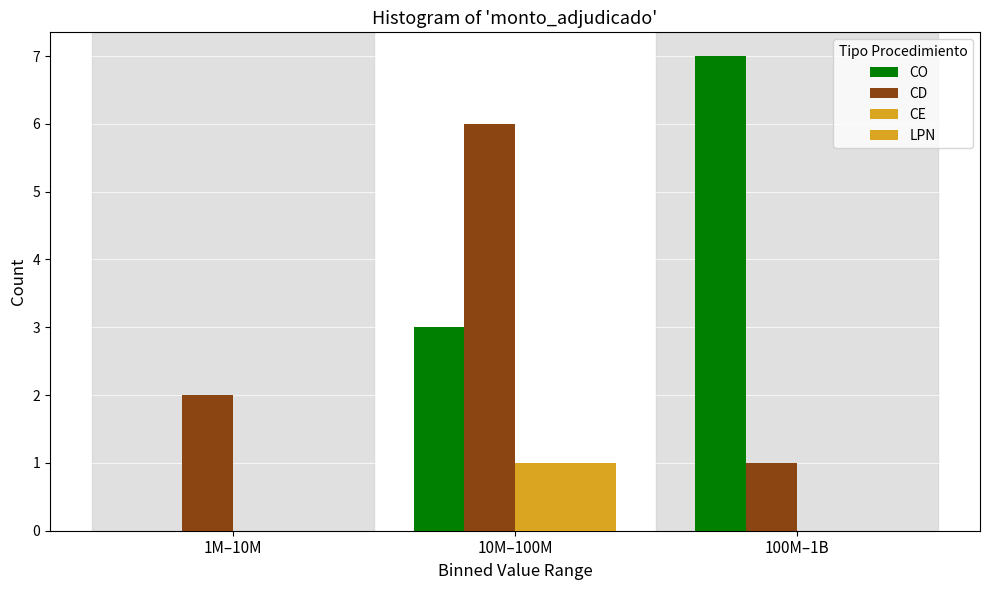

Are the bars grouped side by side (vs. stacked)?

Yes